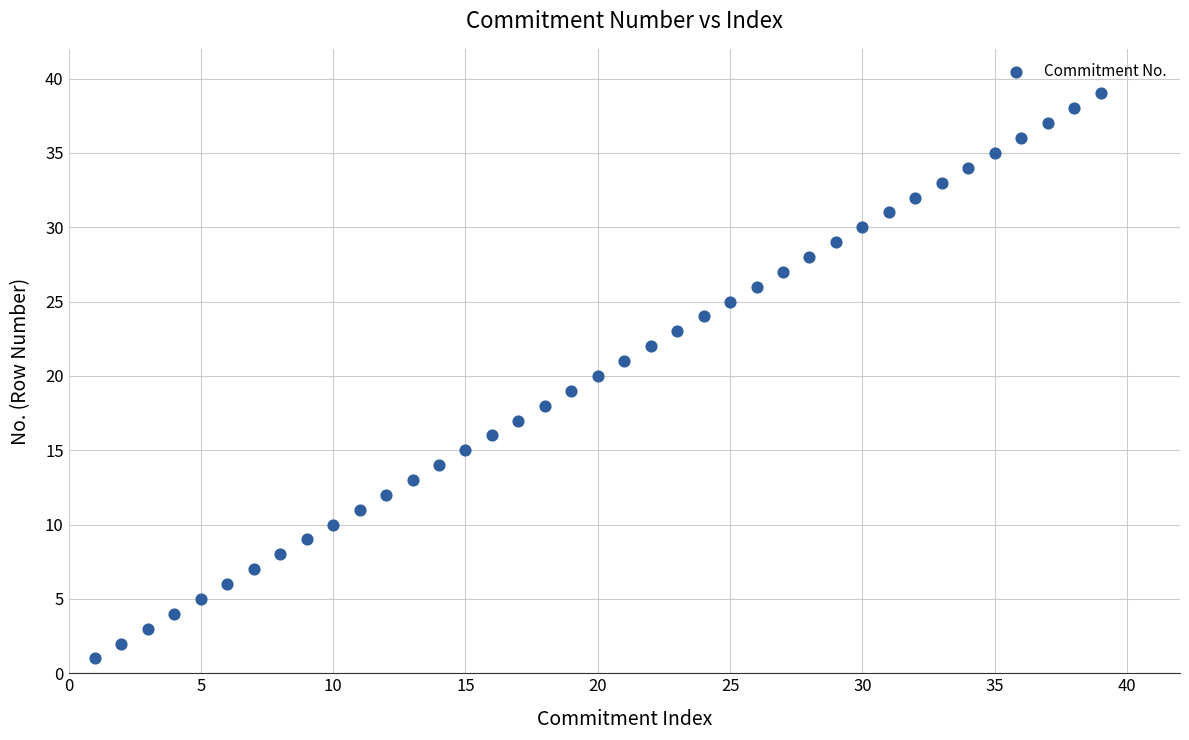

What is the range of Y values (max minus min)?

38